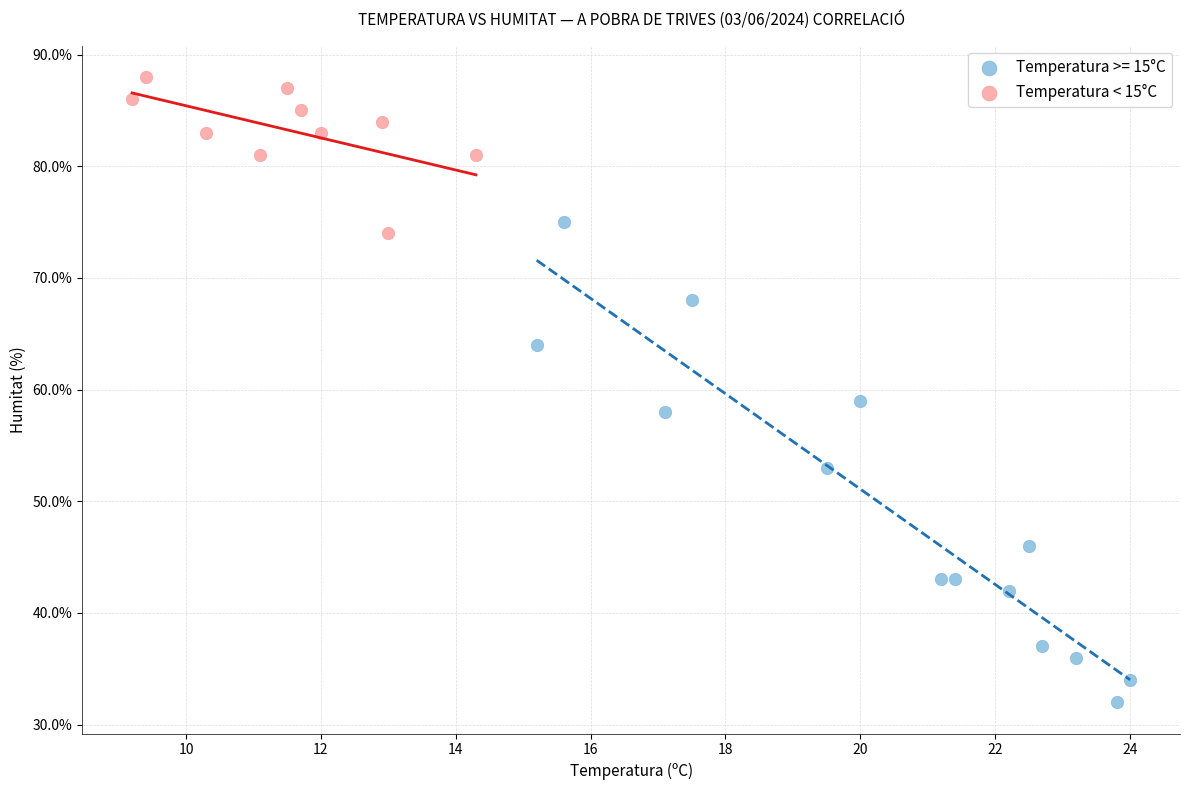

Which series contains the lowest Y value?

Temperatura >= 15°C